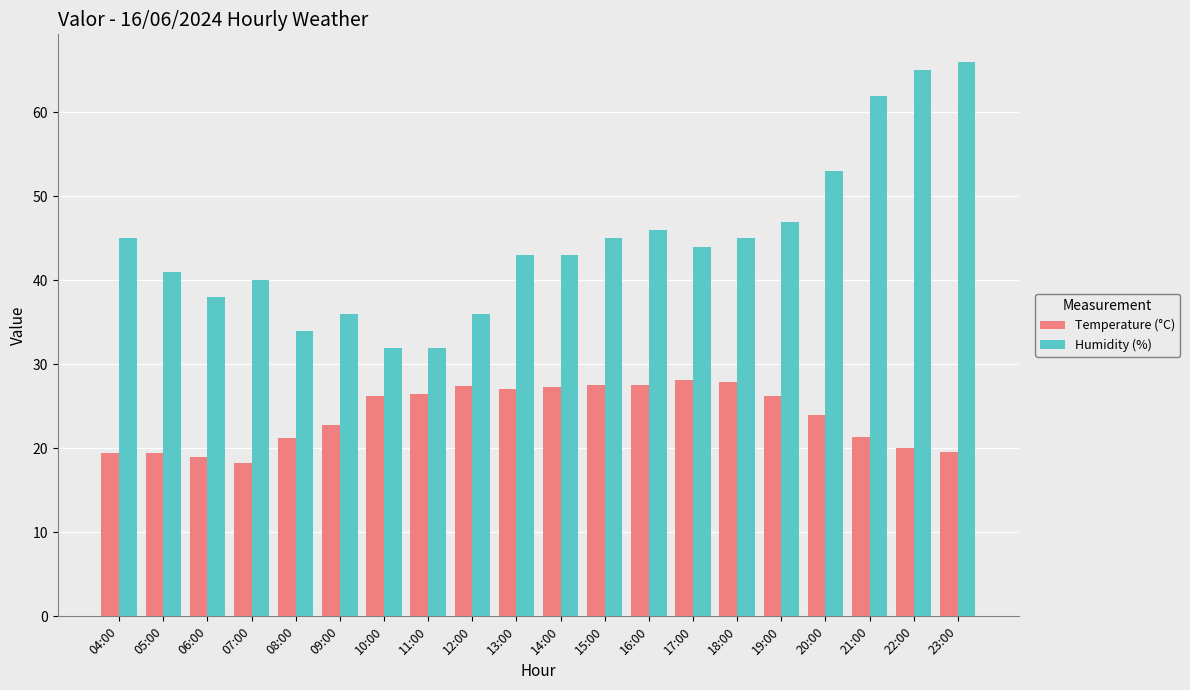

Rank the series by their average value, from highest to lowest.

Humidity (%), Temperature (°C)